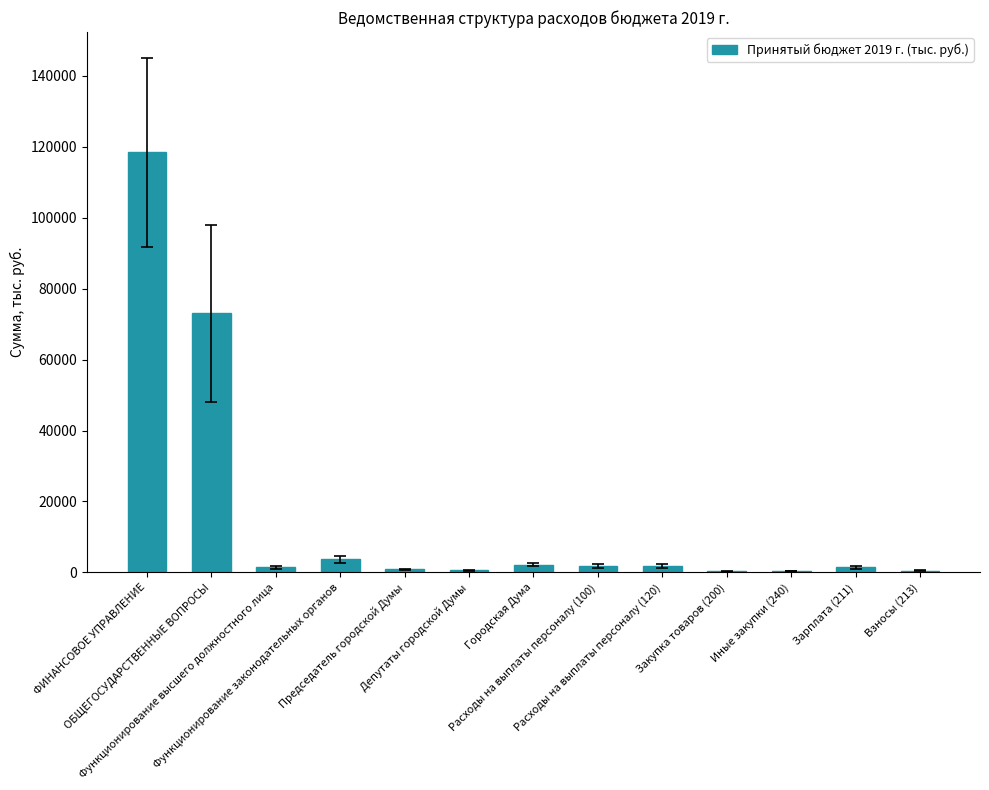

What is the sum of all values?

206561.2